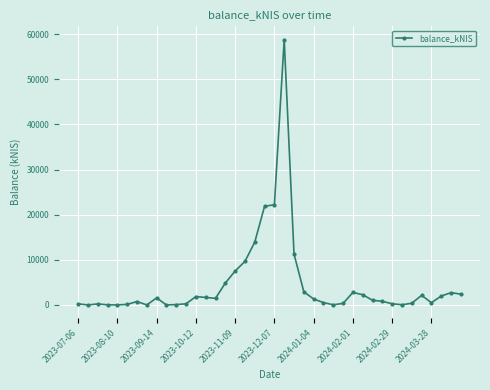

What is the maximum value shown in the chart?

58777.6